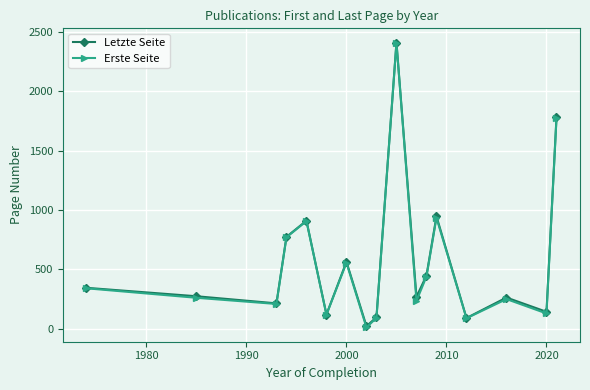

At how many categories does at least one series exceed 627?

5